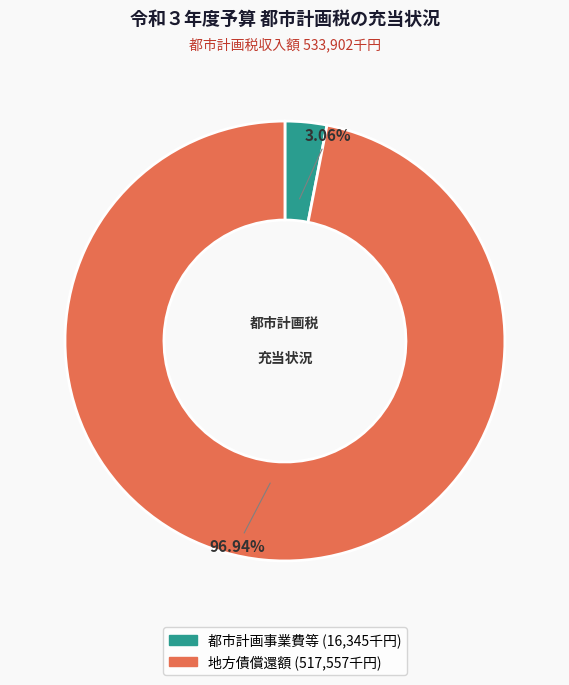

The 都市計画事業費等 slice represents 3% of the pie. True or false?

True